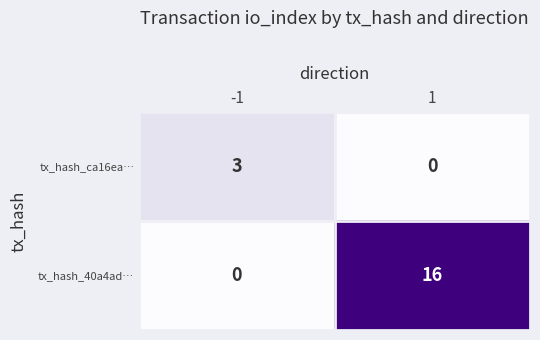

What is the sum of all tx_hash_40a4ad… values?

16